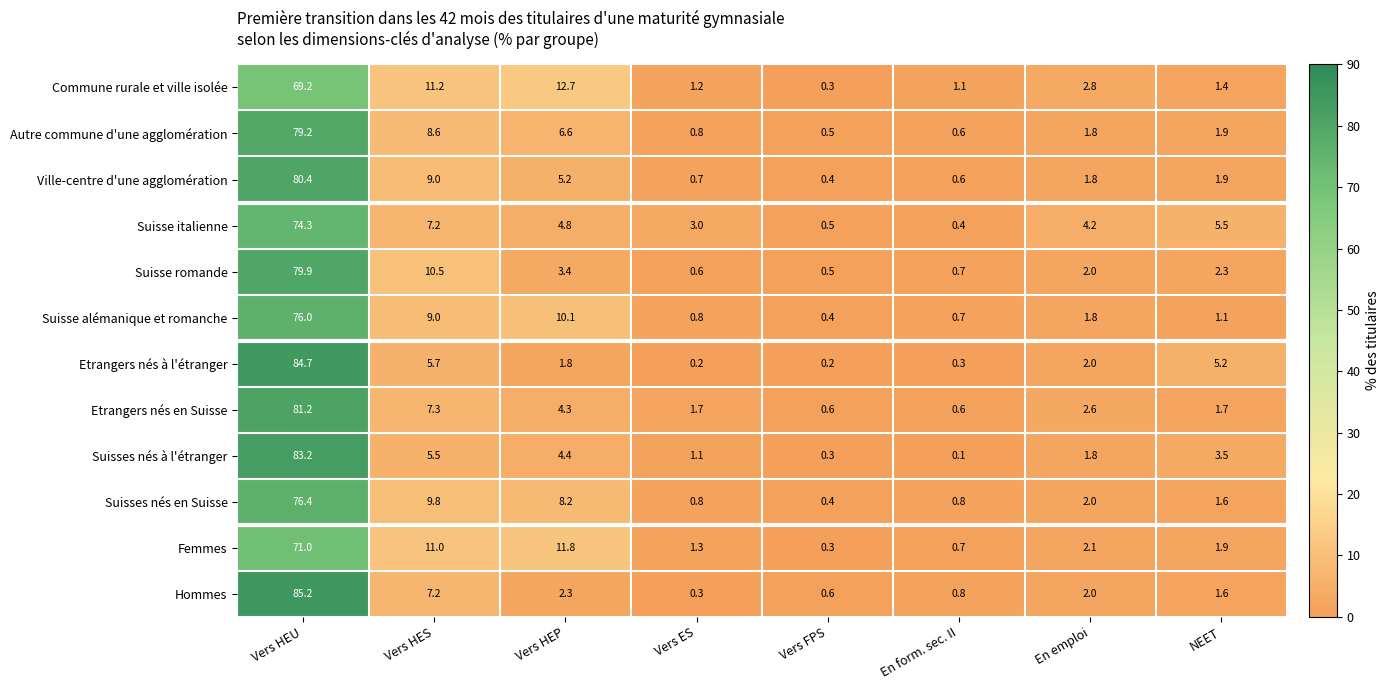

Is it true that Suisses nés à l'étranger equals 1.8 at En emploi?

True